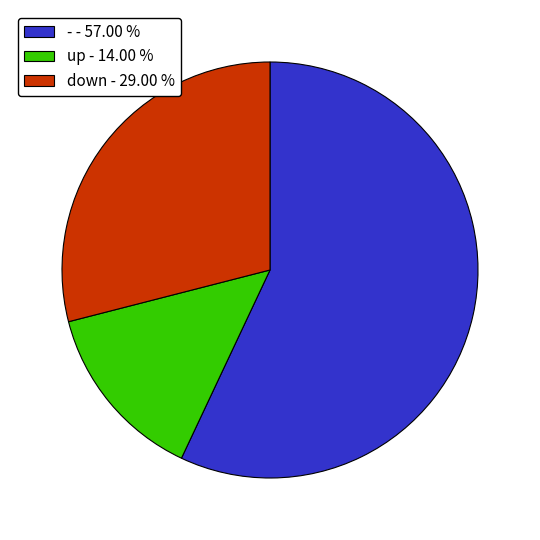

Approximately how many times larger is the value at down - 29.00 % compared to - - 57.00 %?

0.5